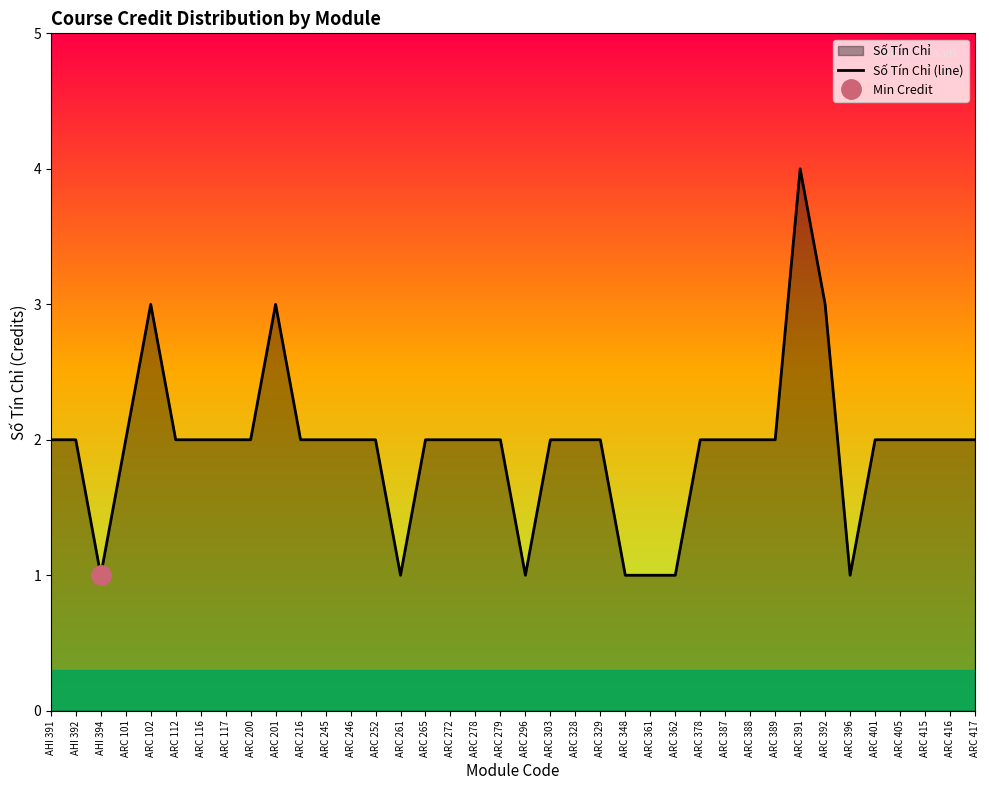

The chart shows a value of 3 at ARC 401. True or false?

False